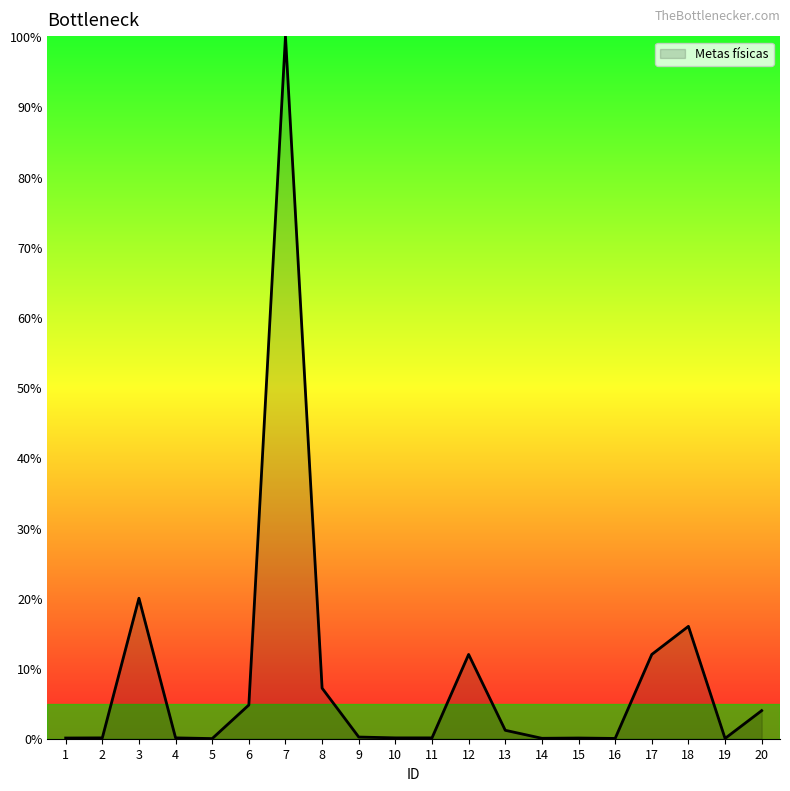

The chart shows a value of 0.0 at 19. True or false?

True